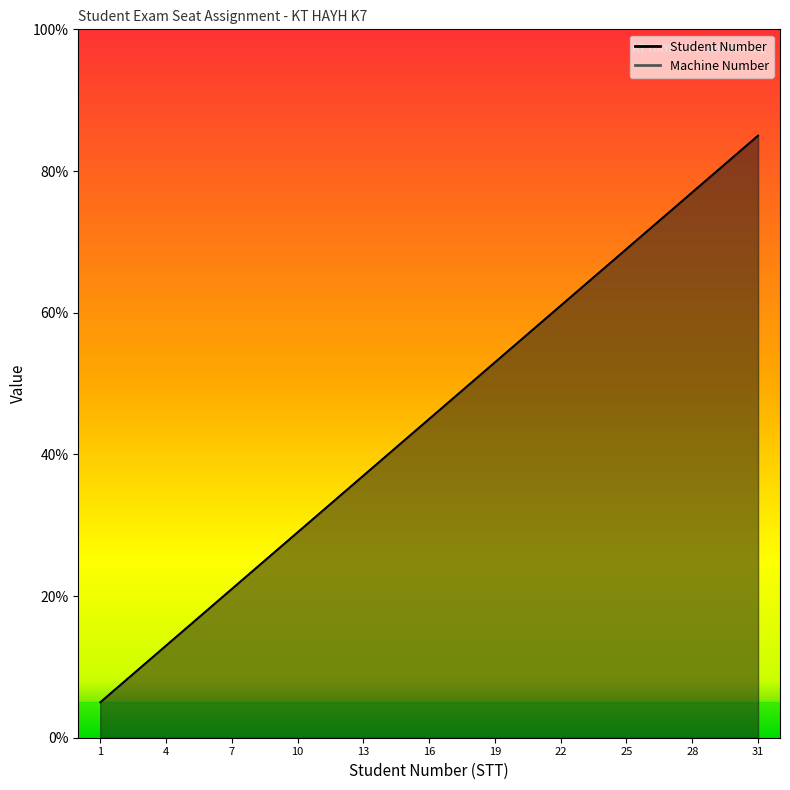

True or false: Student Number has more than 0 interior local peaks.

False